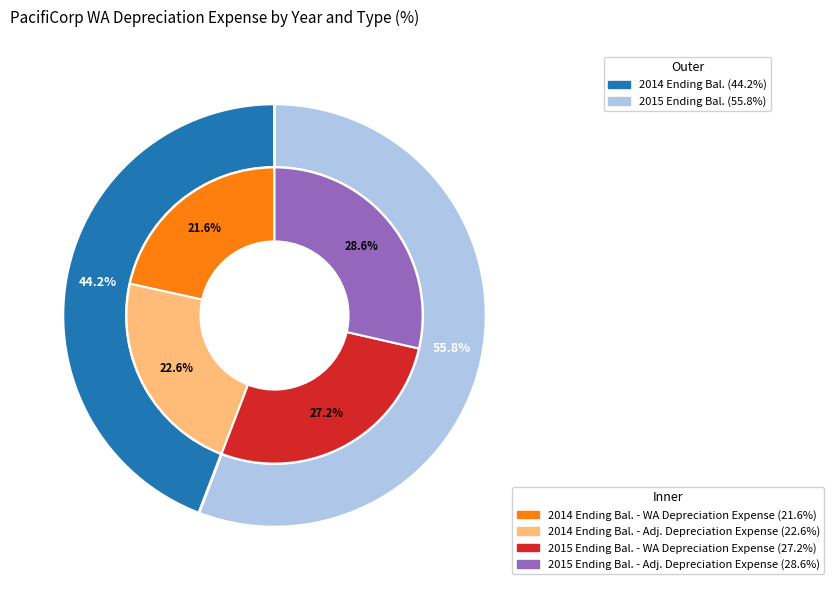

To the nearest percent, what is the difference between the largest and smallest slice percentages?

12%